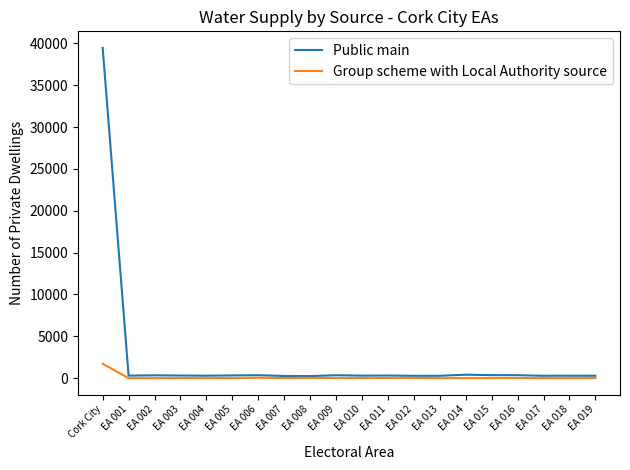

What is the greatest value displayed?

39462